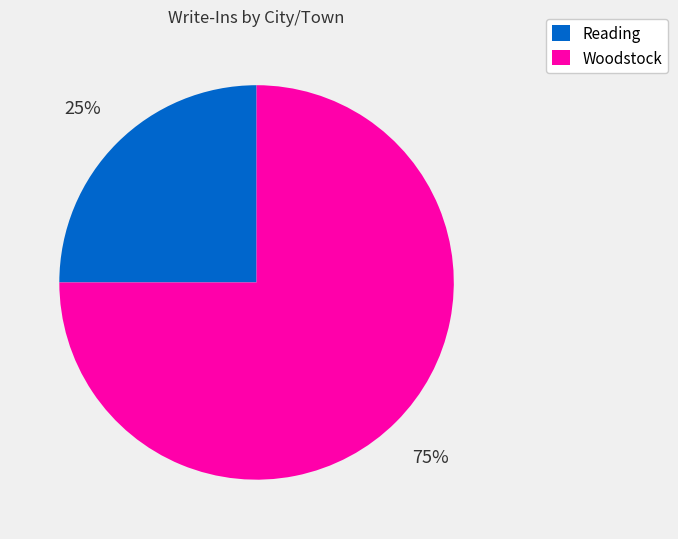

Is the sum of Woodstock and Reading greater than half?

Yes